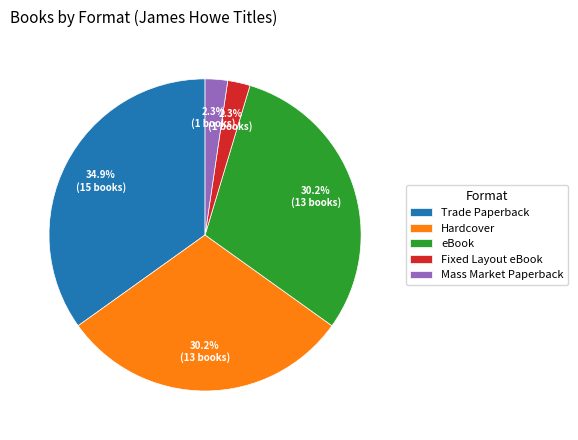

True or false: Hardcover accounts for 23% of the total.

False